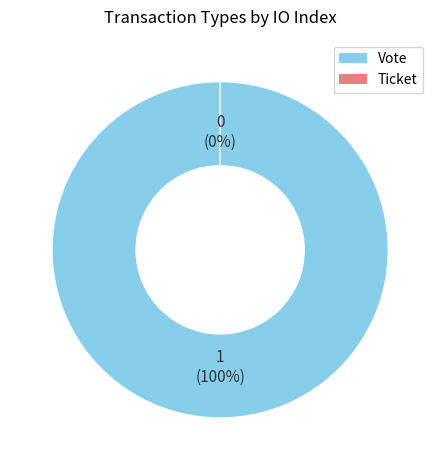

Is the sum of Ticket and Vote greater than half?

Yes